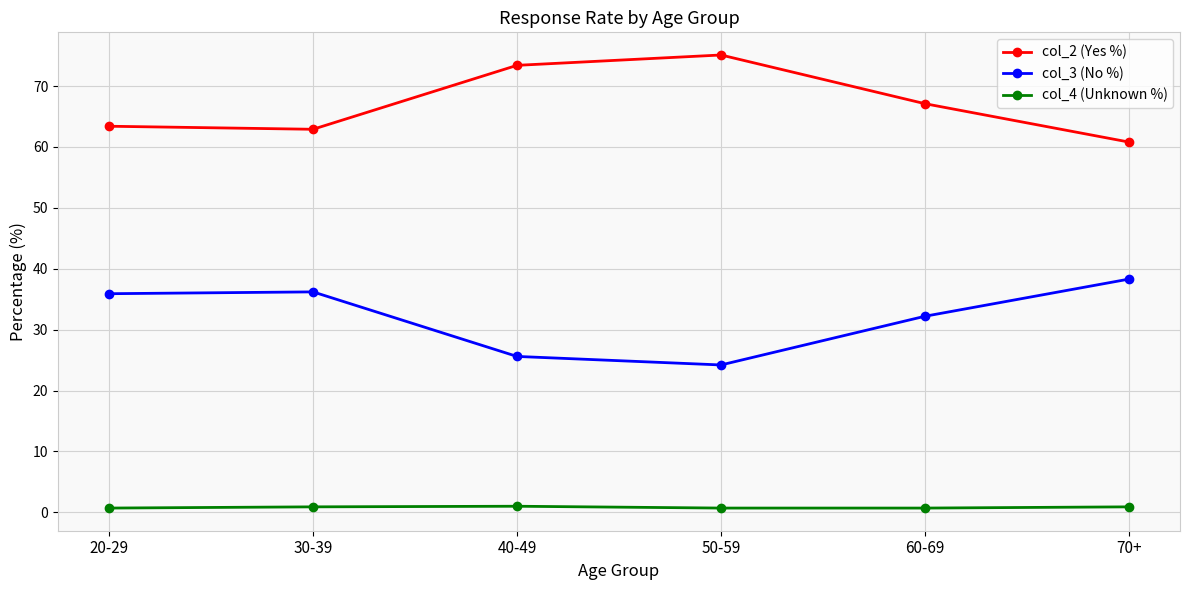

Does the chart have visible grid lines?

Yes